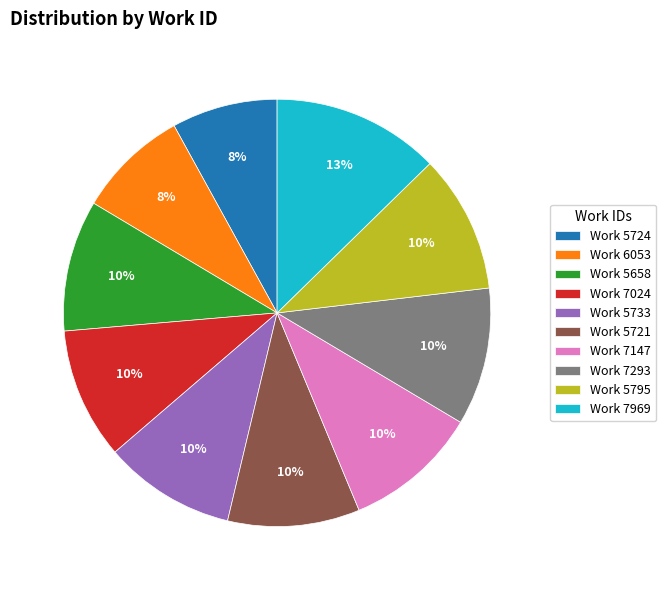

To the nearest percent, what is the average slice percentage?

10%